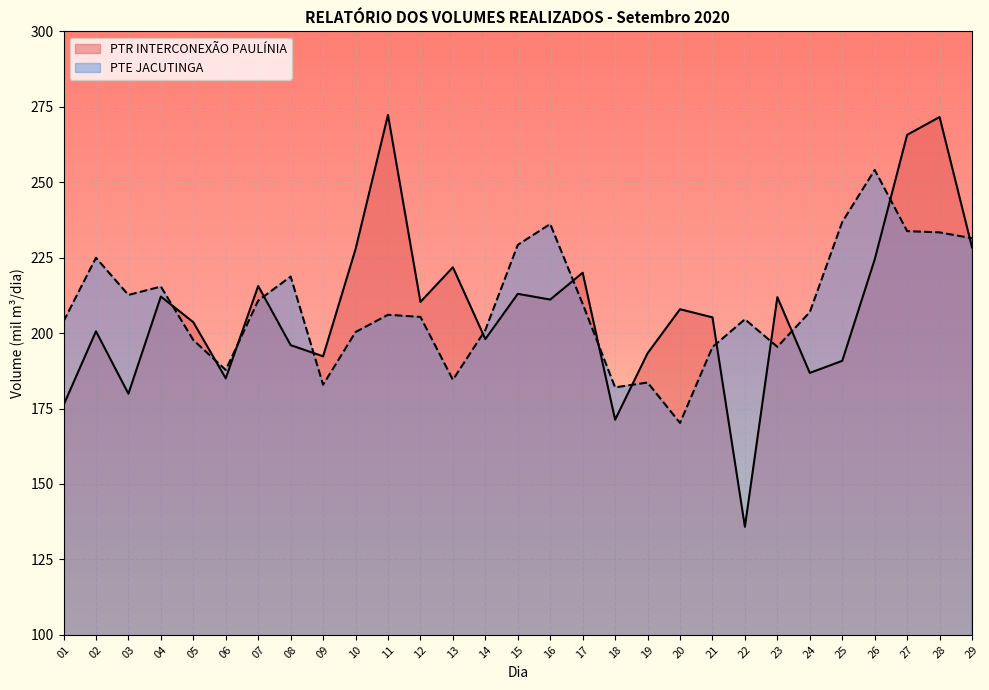

What is the minimum value shown in the chart?

135.8